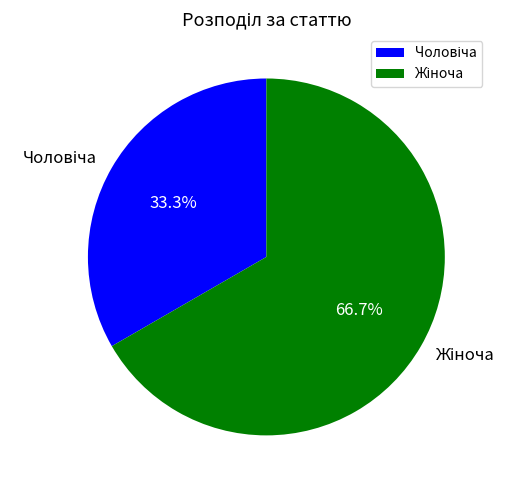

To the nearest percent, what is the difference between the largest and smallest slice percentages?

33%